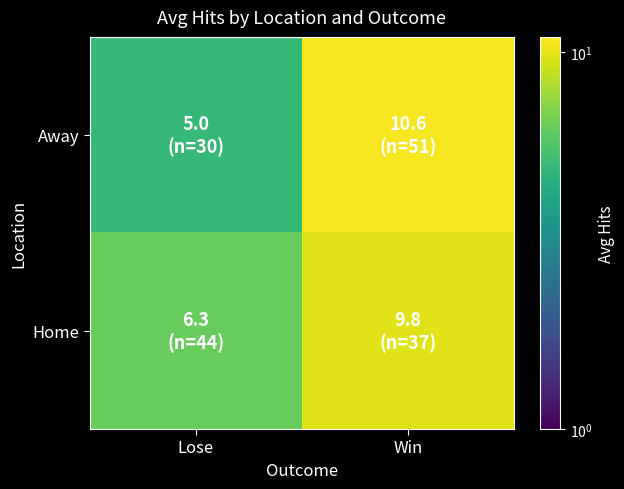

At Win, list the series in order from largest to smallest.

Away, Home